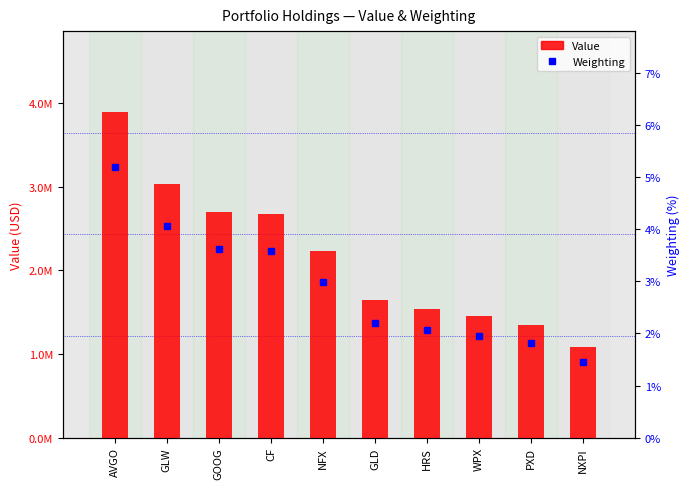

Is it true that Weighting equals 3.7 at GLD?

False